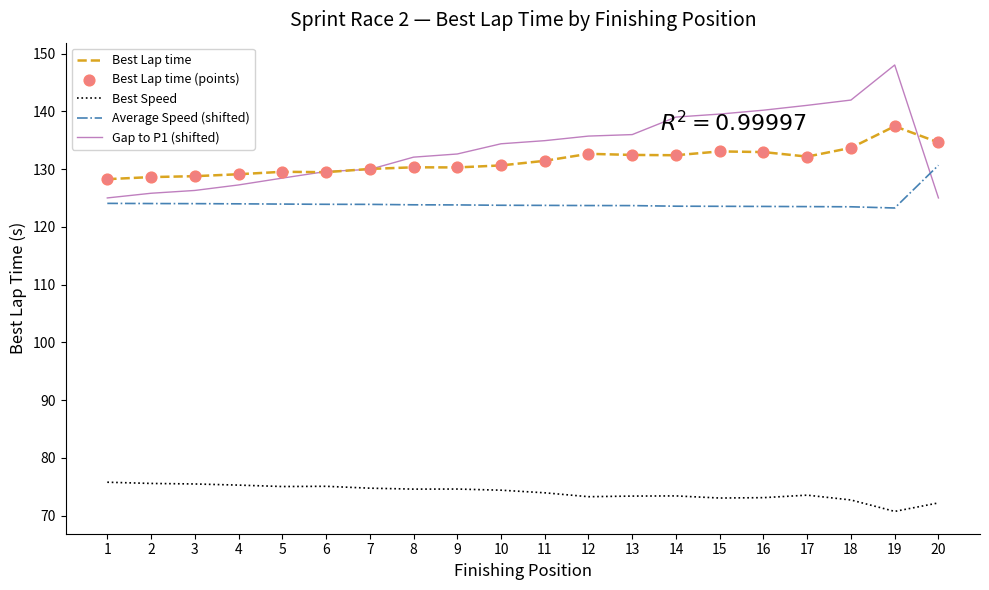

Which series has the largest total across all categories?

Gap to P1 (shifted)